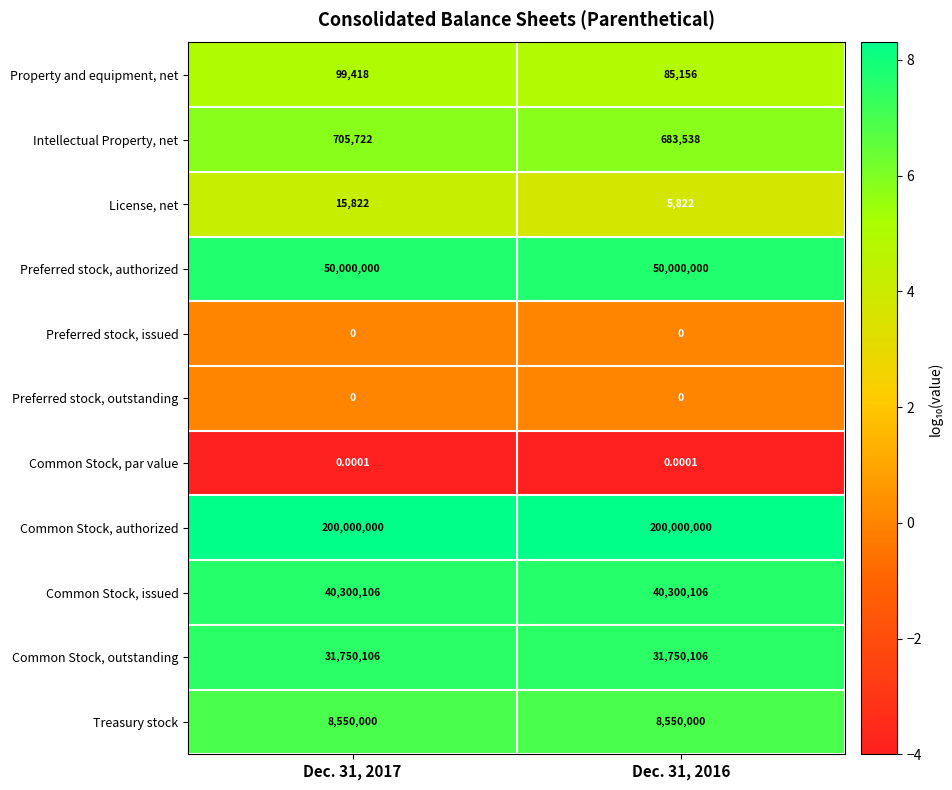

Which series changed the most between Dec. 31, 2017 and Dec. 31, 2016?

Intellectual Property, net